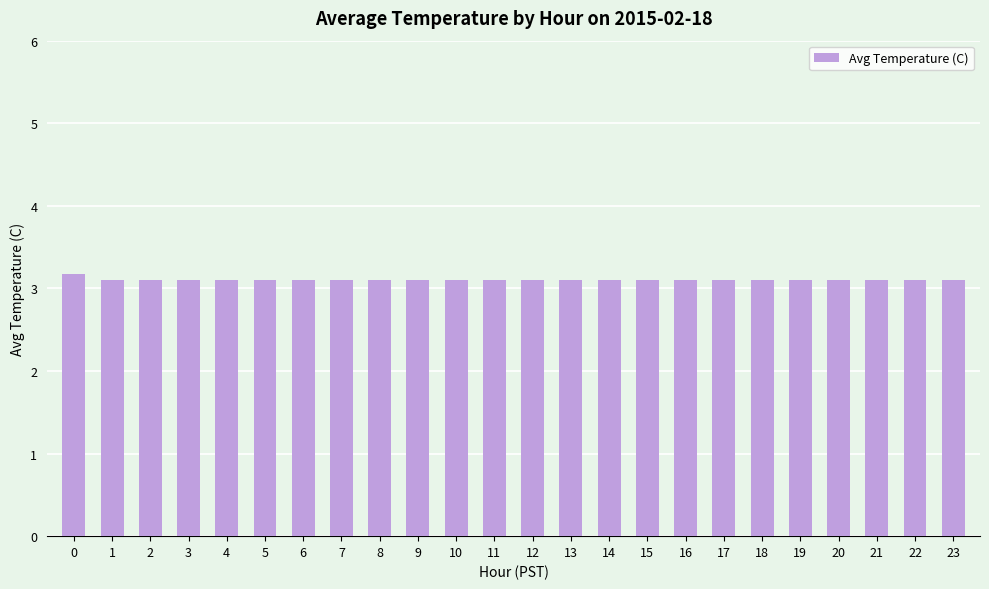

What is the approximate value at 21?

3.1